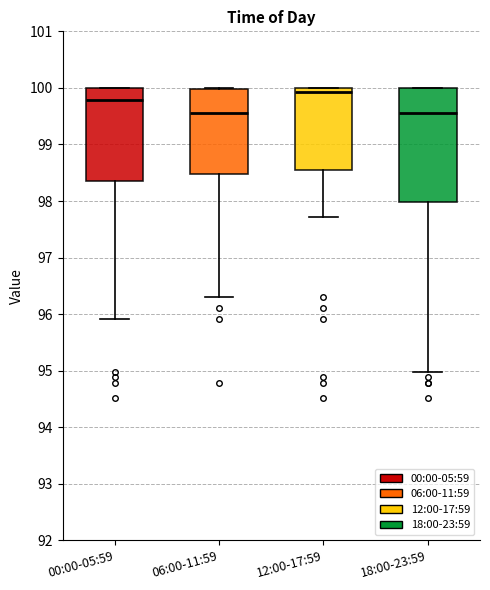

Where does the median line of the box for 06:00-11:59 sit on the y-axis? The values are not printed on the chart, so give them approximately, as read against the axis.

99.6